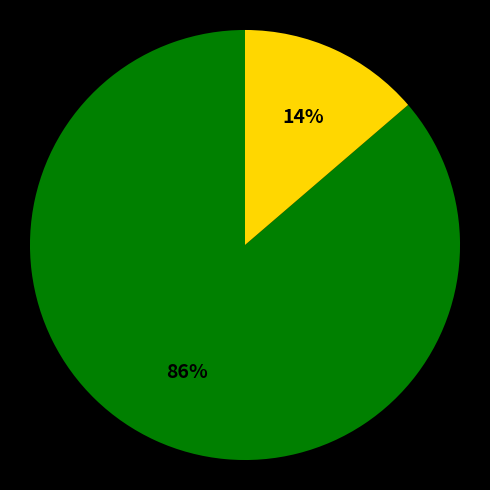

Is there a majority slice in this chart?

Yes